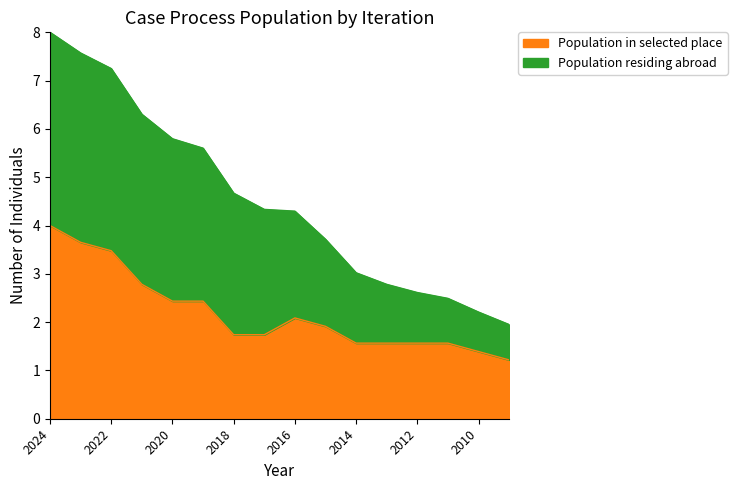

What is the greatest value displayed?

4.0